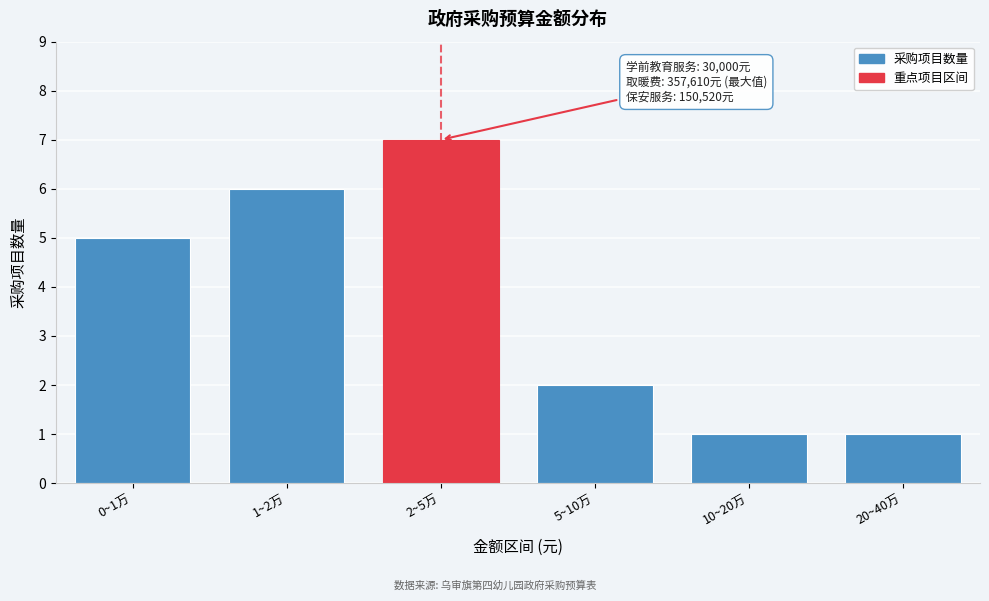

Reading left to right, extract all data points from this chart.

5	6	7	2	1	1